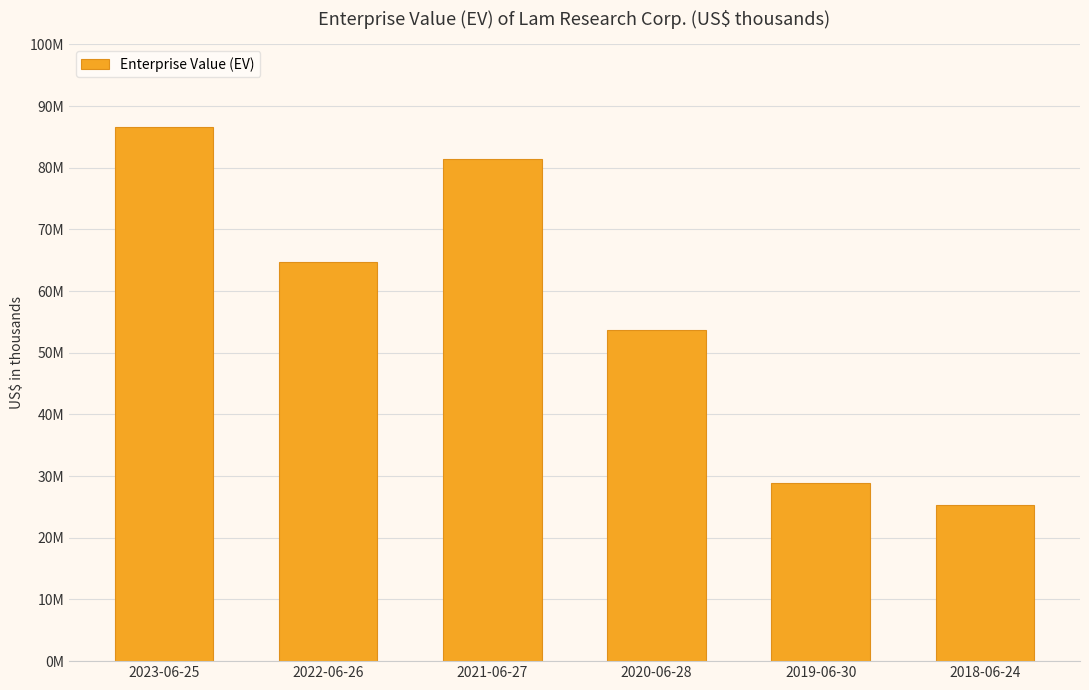

Reading left to right, what are all the values shown in this chart?

86541993	64774816	81462309	53647314	28942339	25309804